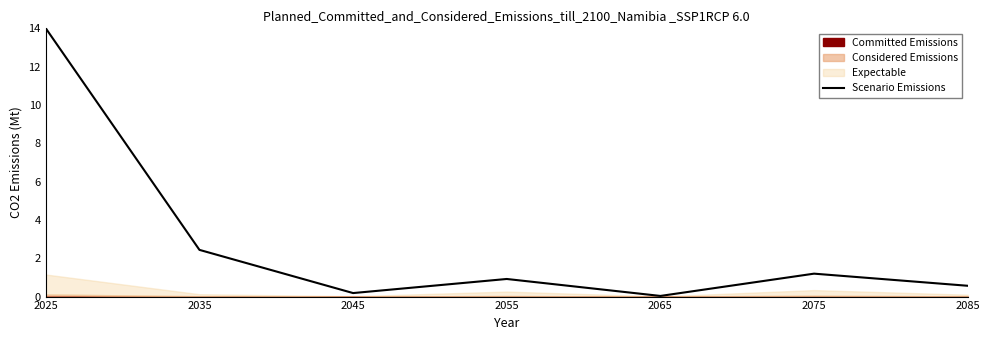

What is the greatest value displayed?

14.0